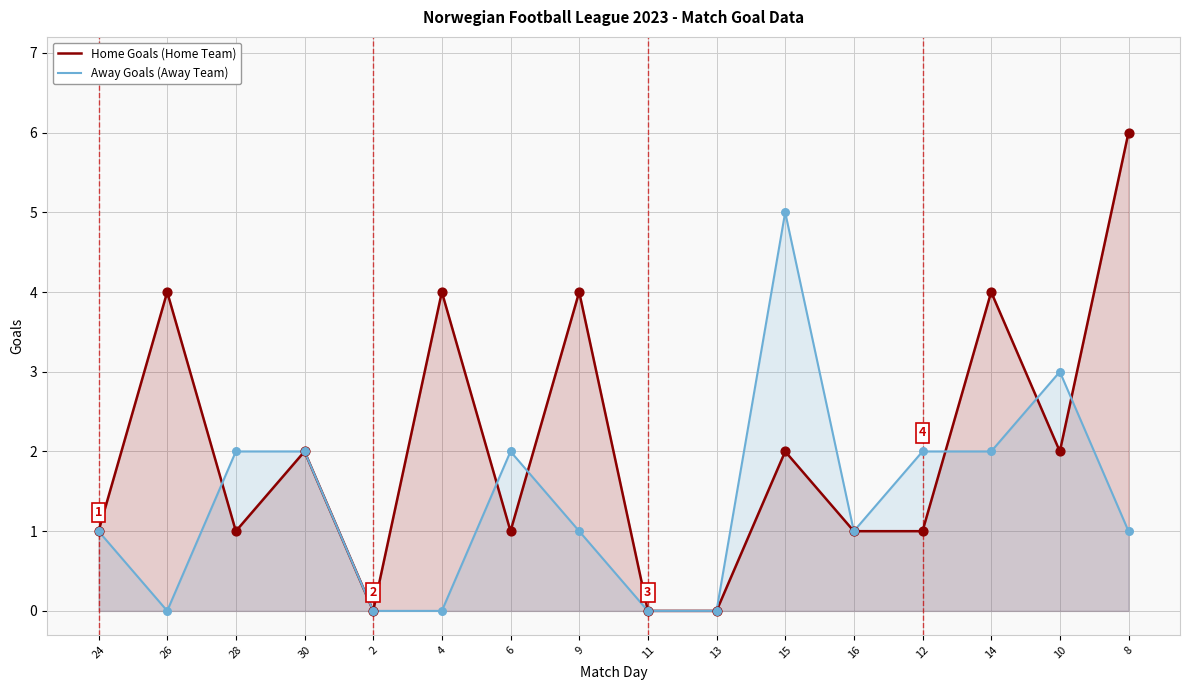

What is the total value across all series at 28?

3